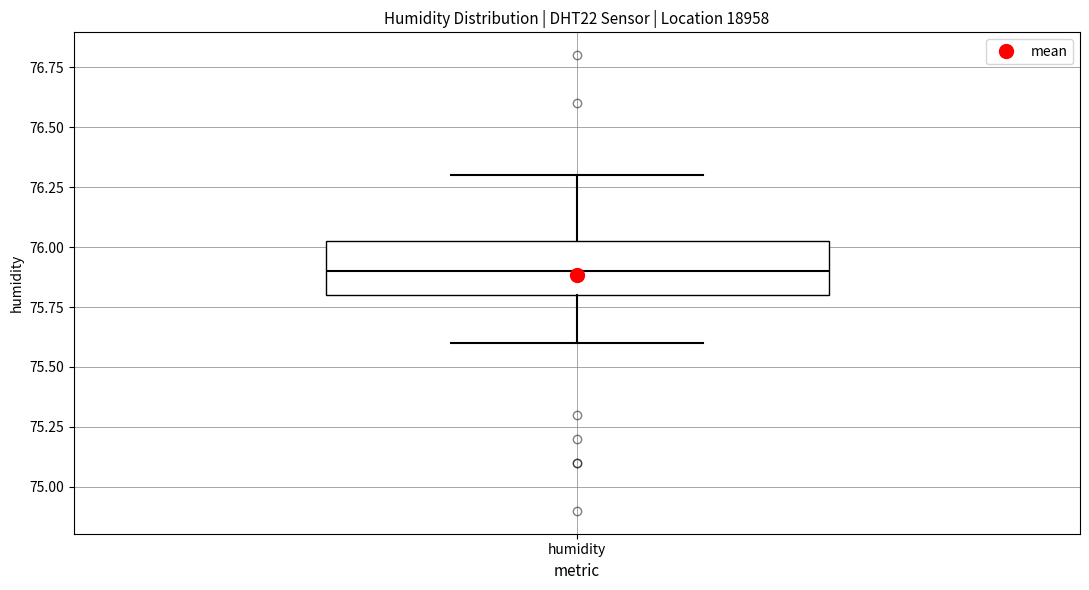

Read this box plot against the y-axis: the position of the median line, the range covered by the box, and the ends of both whiskers. The values are not printed on the chart, so give them approximately, as read against the axis.

median 75.90, box 75.80 to 76.05, whiskers 75.60 to 76.30